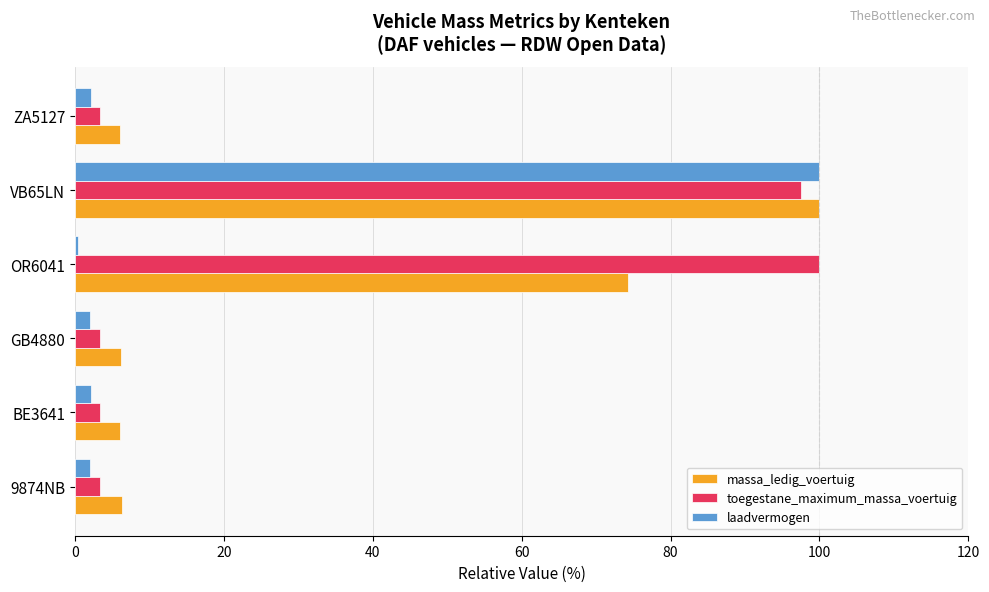

What is the maximum value for toegestane_maximum_massa_voertuig?

100.0